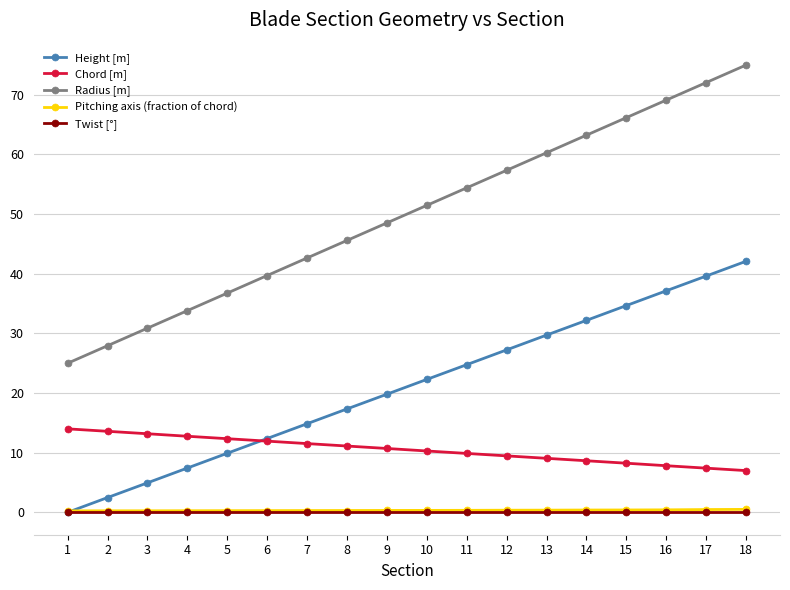

The value of Radius [m] at 14 is 103.0. True or false?

False